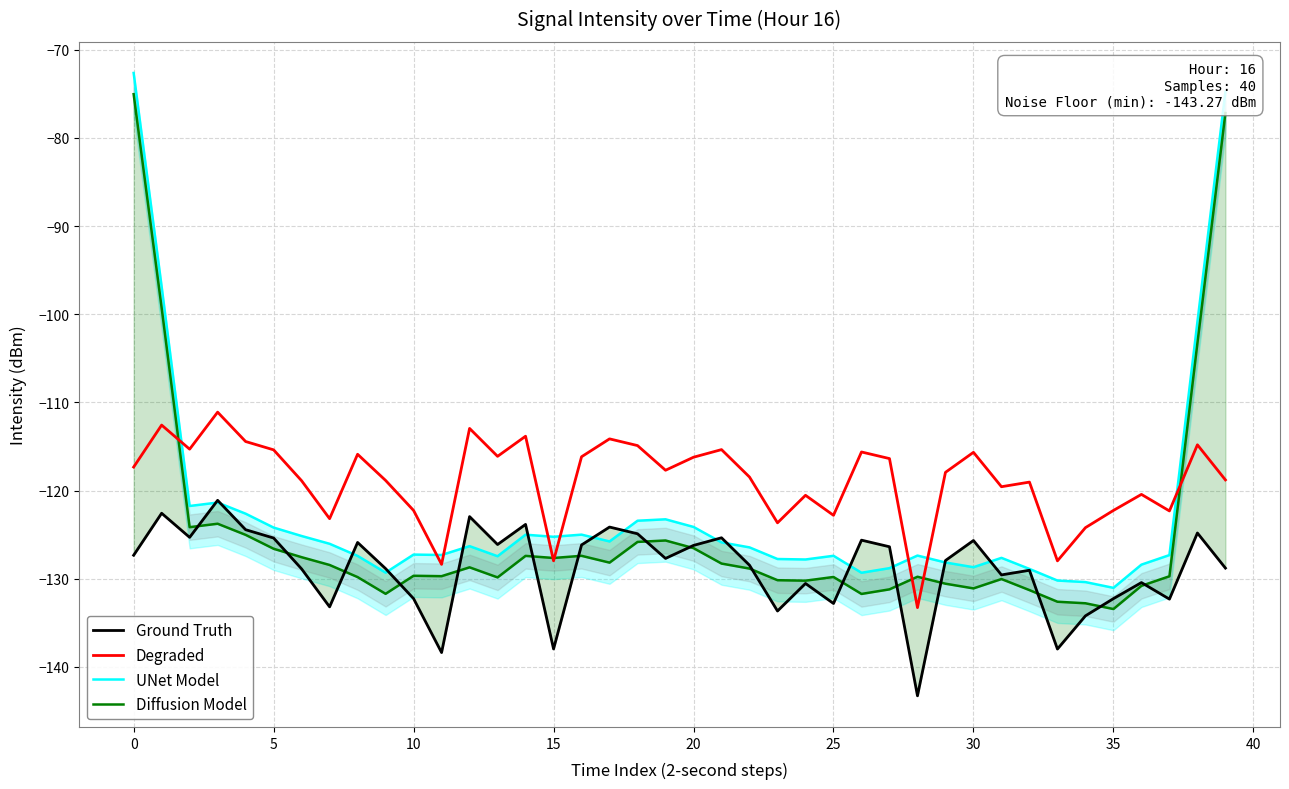

Rank the series by their average value, from lowest to highest.

Ground Truth, Diffusion Model, UNet Model, Degraded